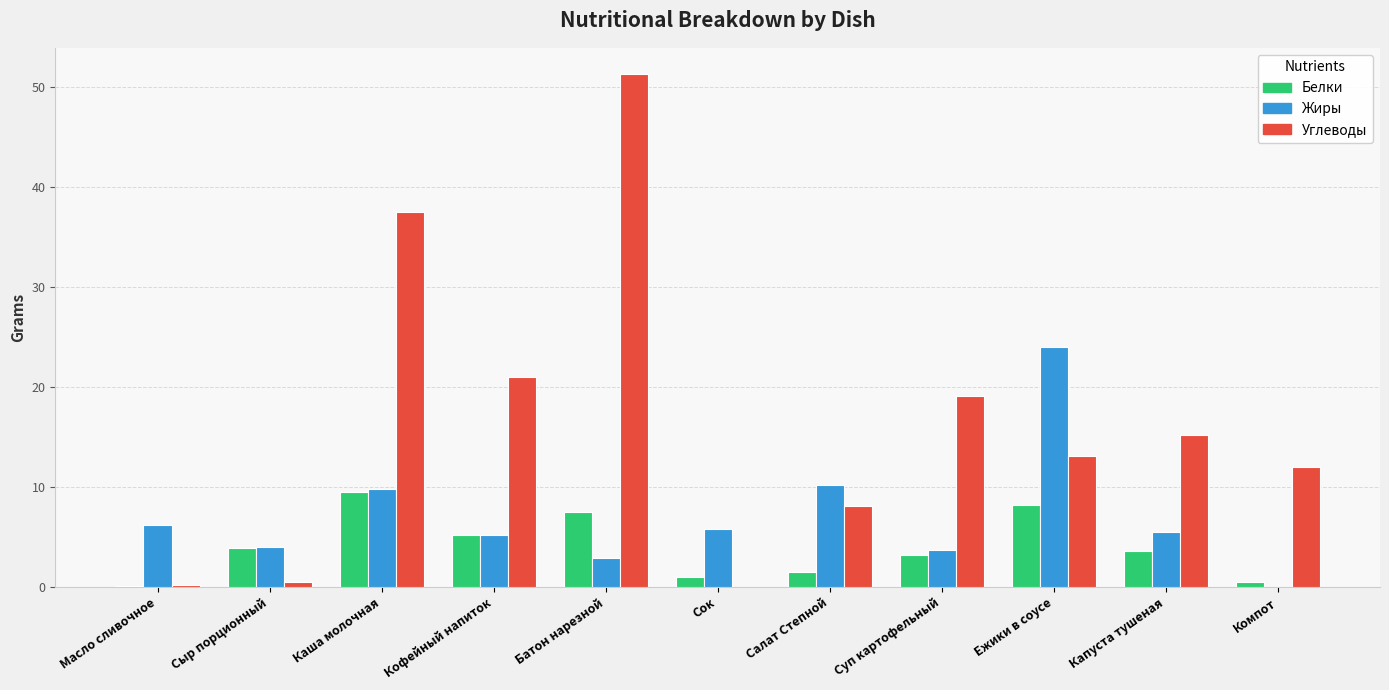

Which series has the largest total across all categories?

Углеводы